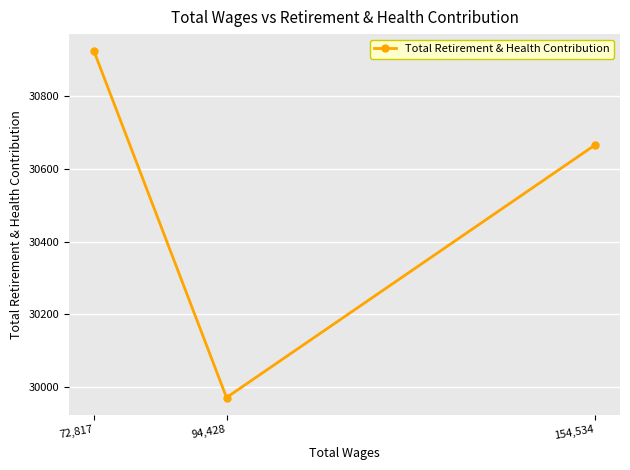

List the labels in order of value, largest first.

72,817, 154,534, 94,428